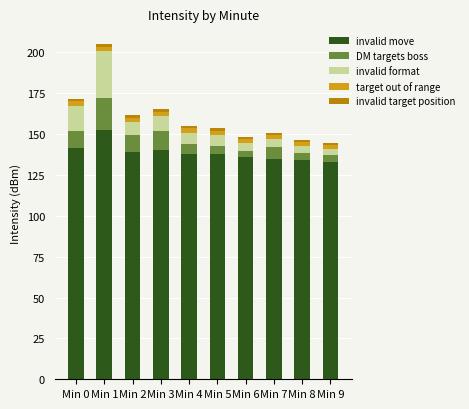

What is the average value of the invalid move series?

138.7